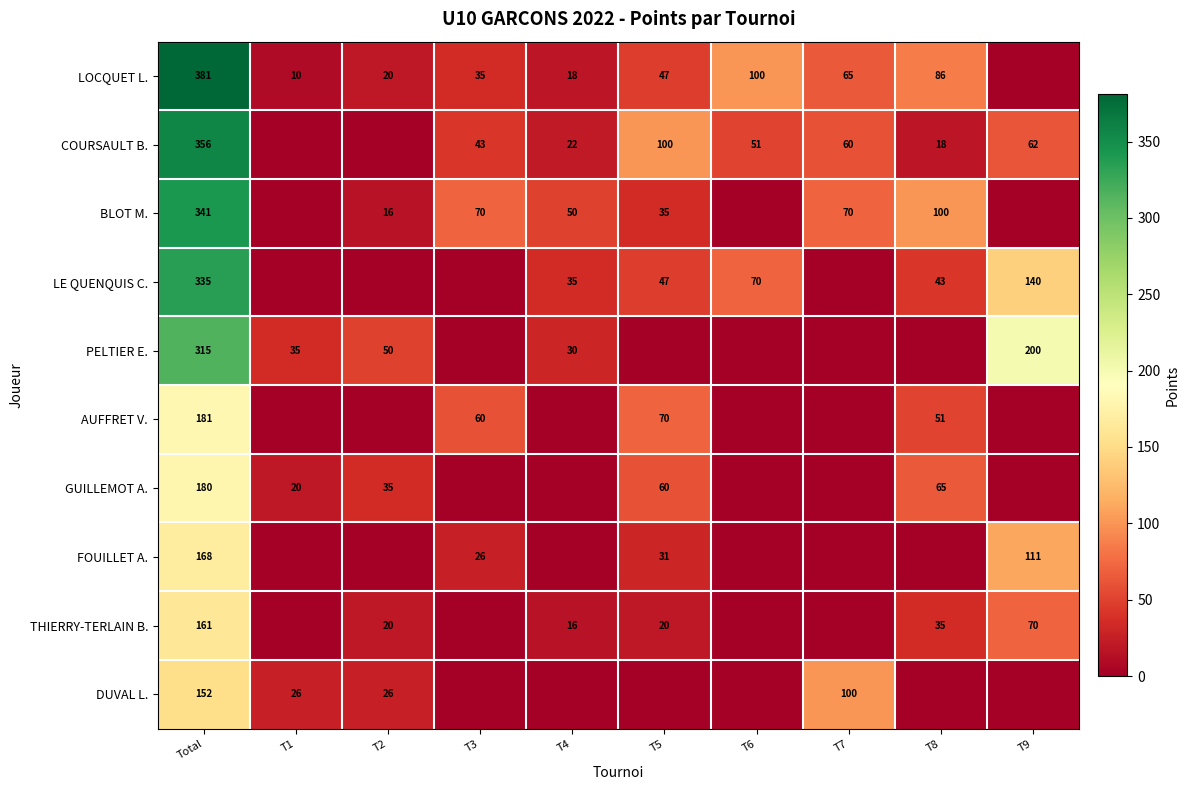

True or false: AUFFRET V. has a value of 181 at Total.

True